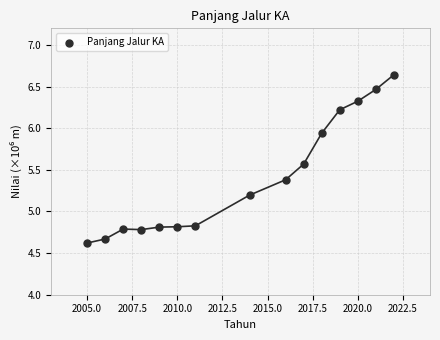

What is the range of X values (max minus min)?

17.0